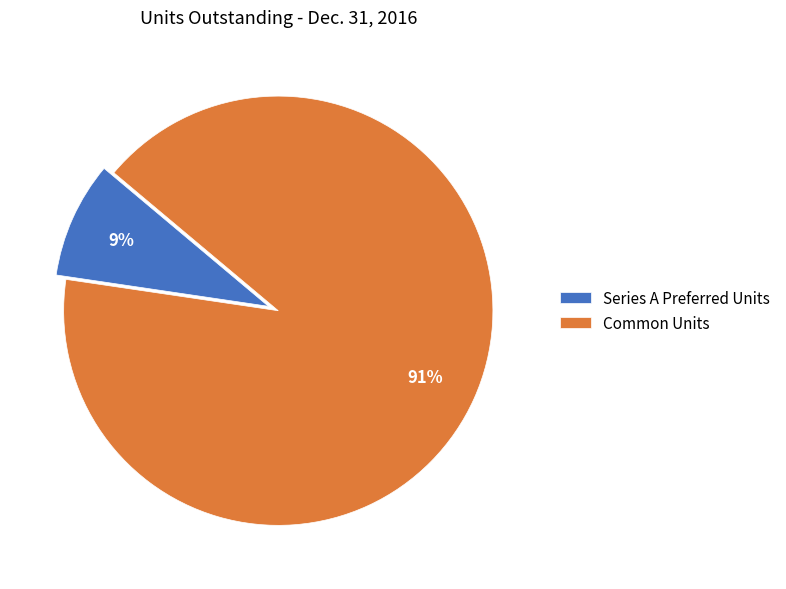

Is there any slice that represents more than half of the pie?

Yes